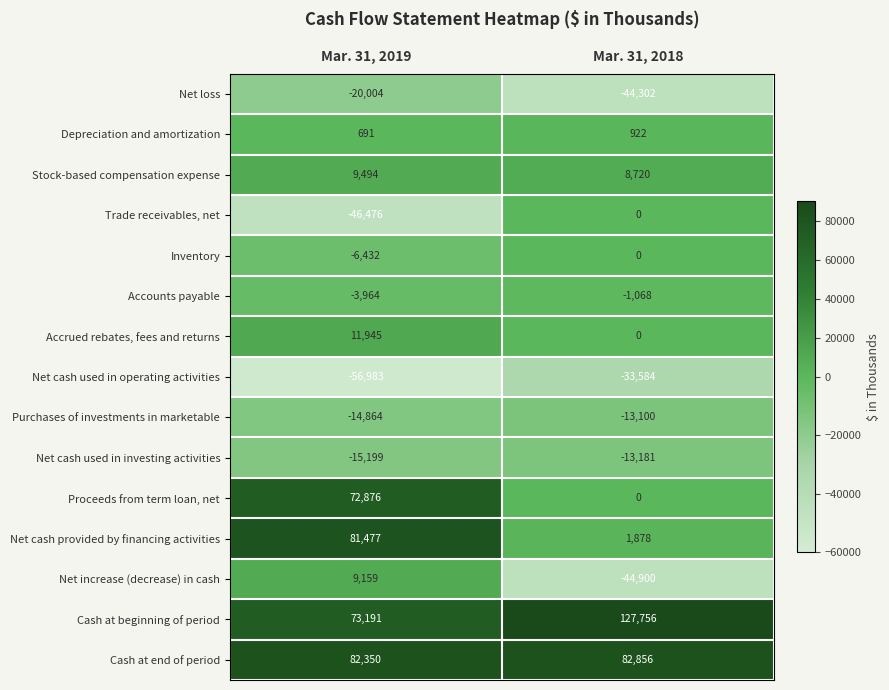

Is it true that Inventory equals 0 at Mar. 31, 2018?

True